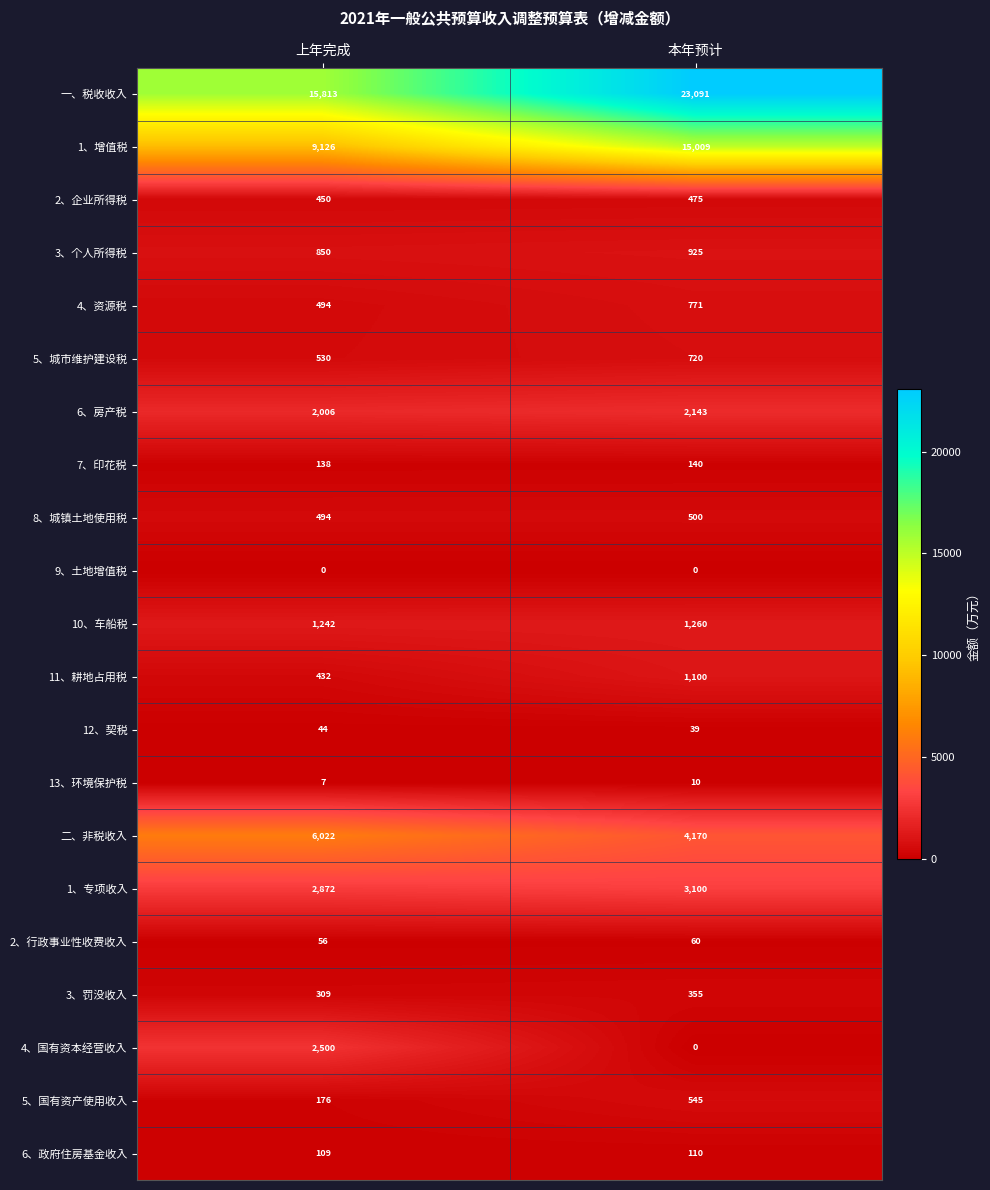

Is it true that 1、增值税 equals 9126 at 上年完成?

True